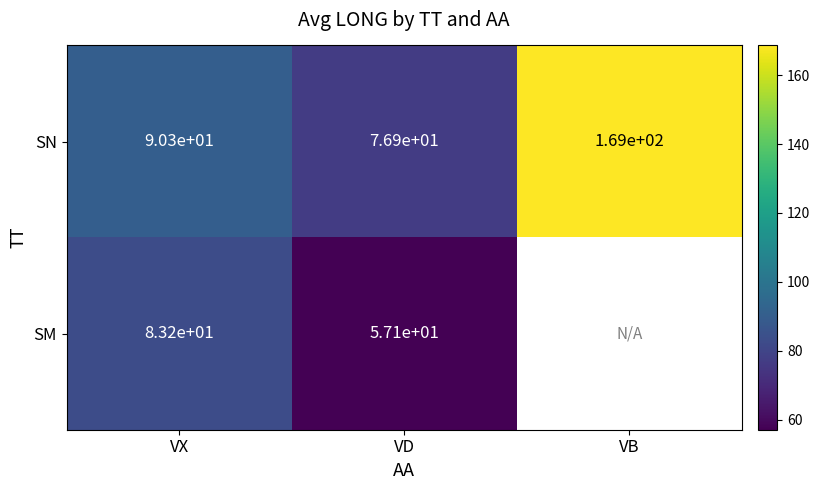

Is it true that SN equals 76.9 at VD?

True